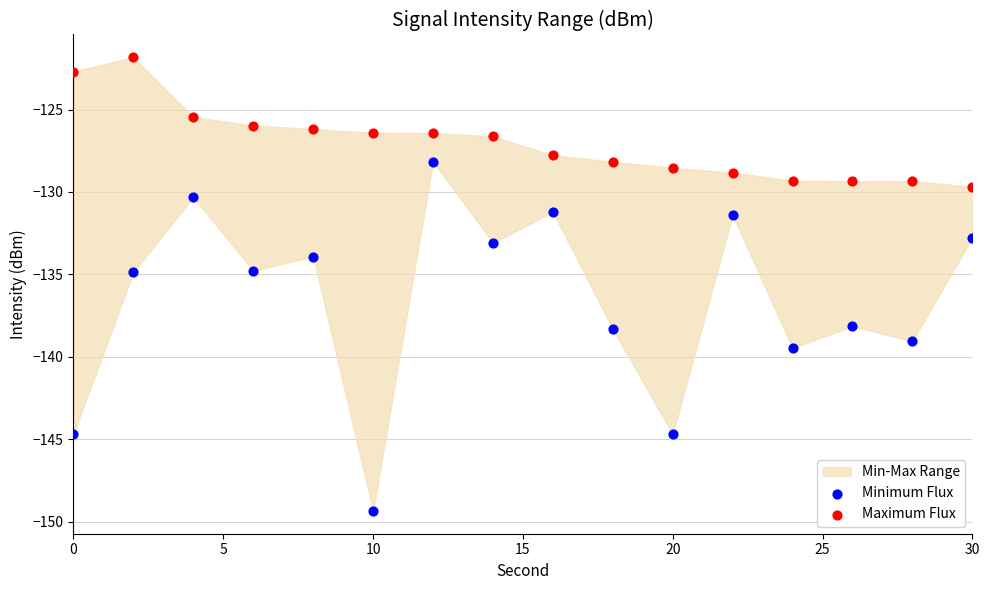

Which series has the largest Y range (max minus min)?

Minimum Flux